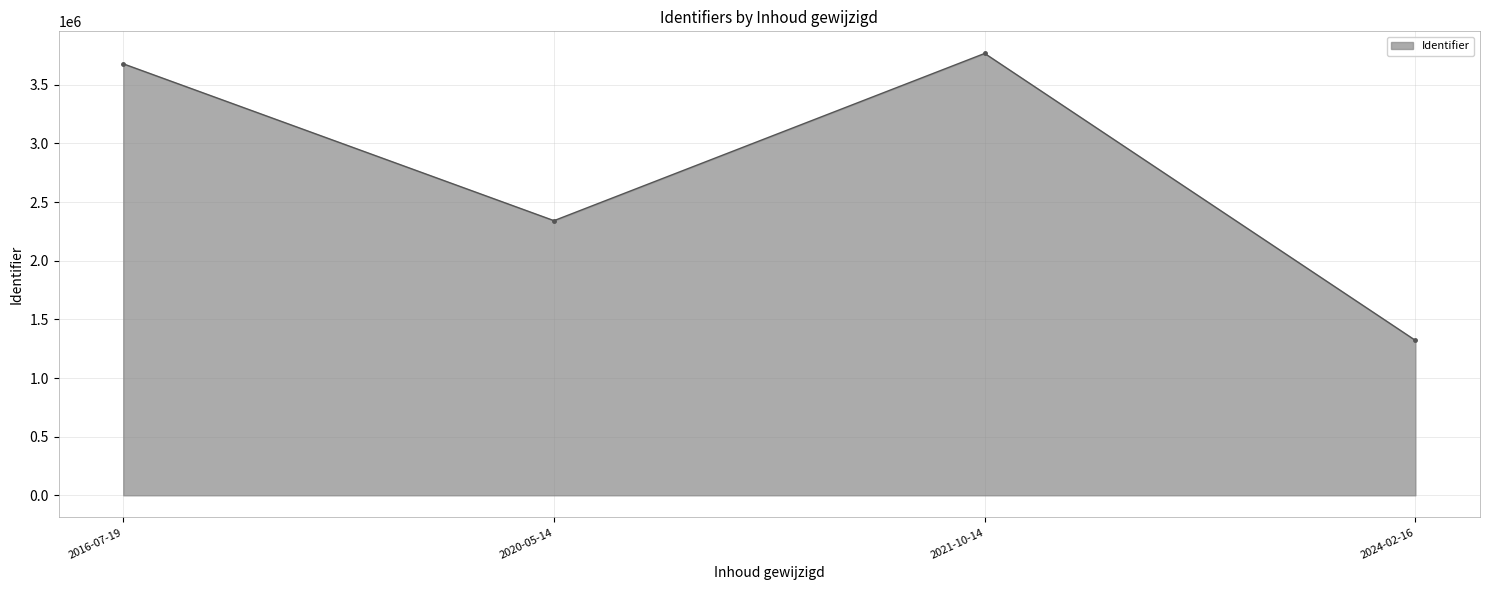

True or false: the data shows 294834 at 2021-10-14.

False